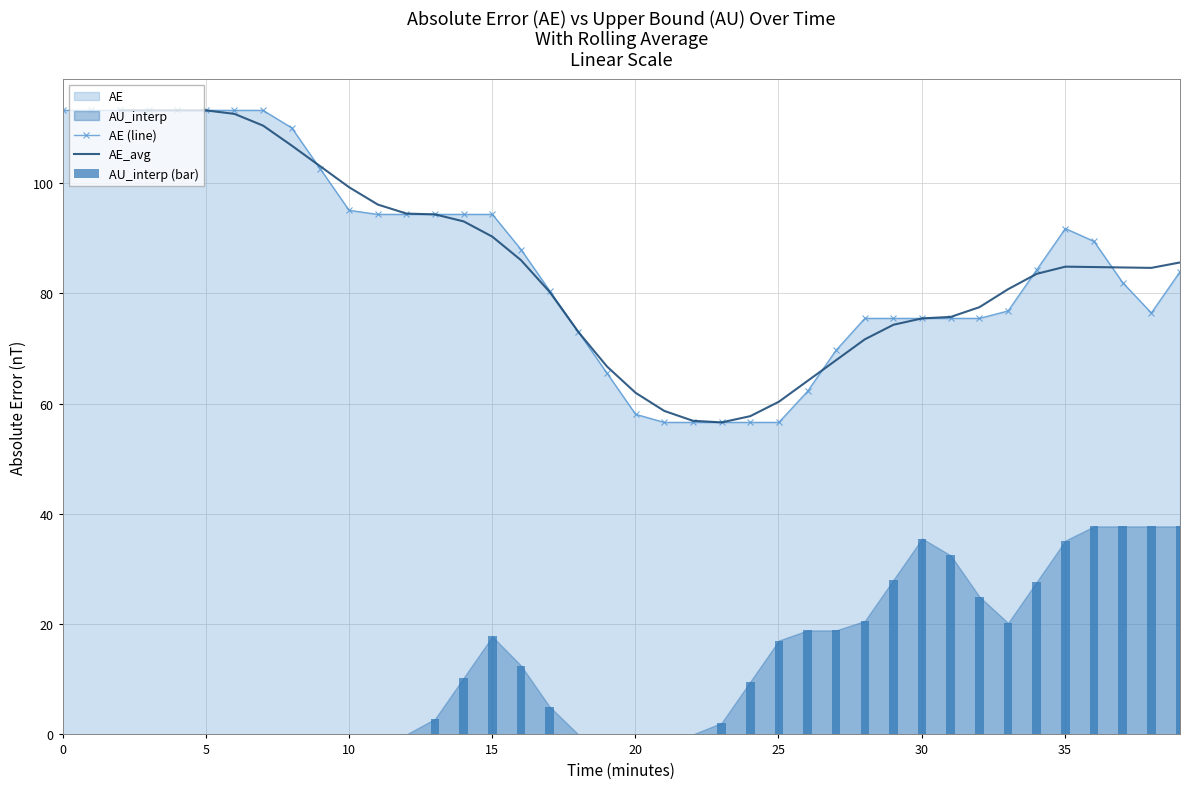

Is it true that AE (line) equals 56.6 at 25?

True